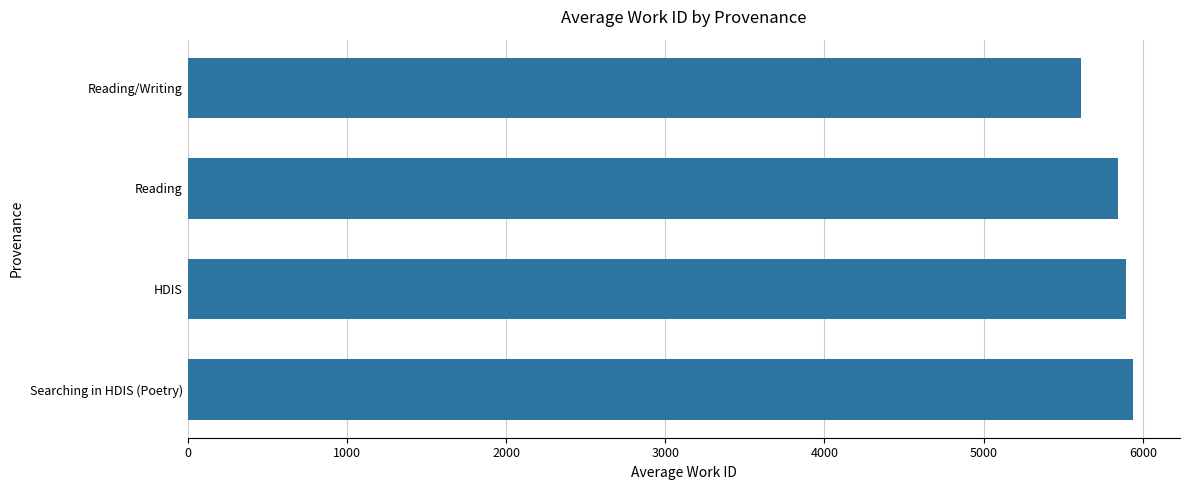

At which label is the value closest to 5774?

Reading